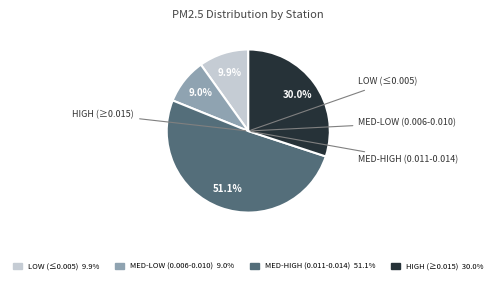

Does any single category account for the majority?

Yes